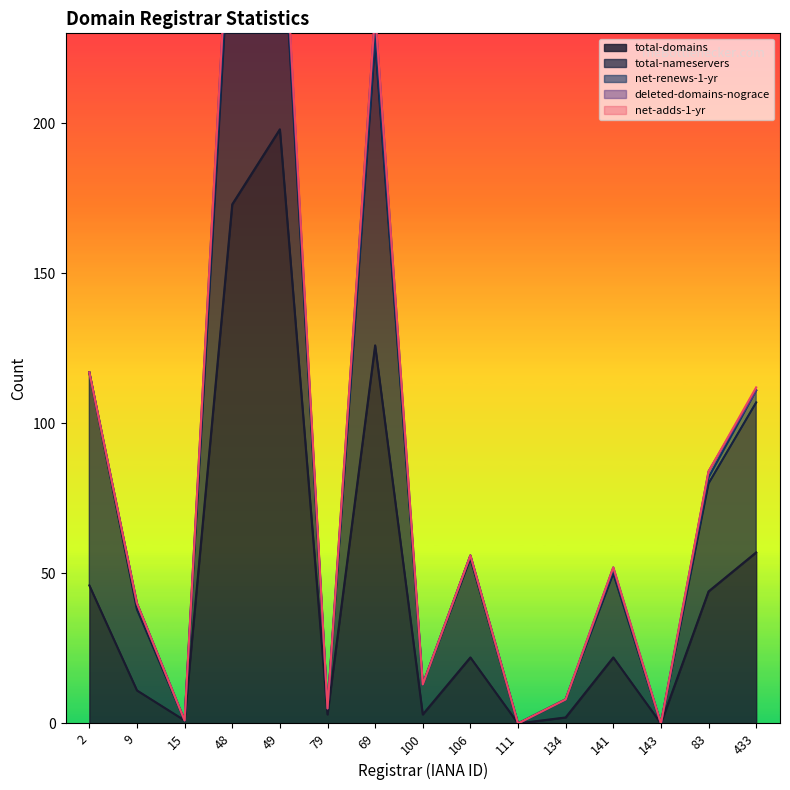

The value of total-domains at 433 is 57. True or false?

True